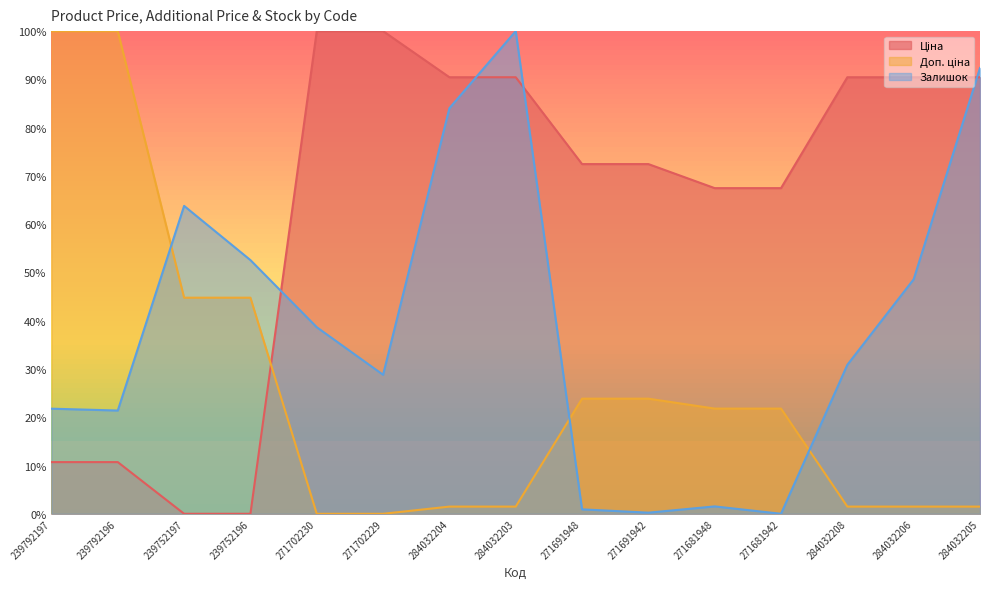

In Залишок, how many points are lower than both neighbors (excluding endpoints)?

4